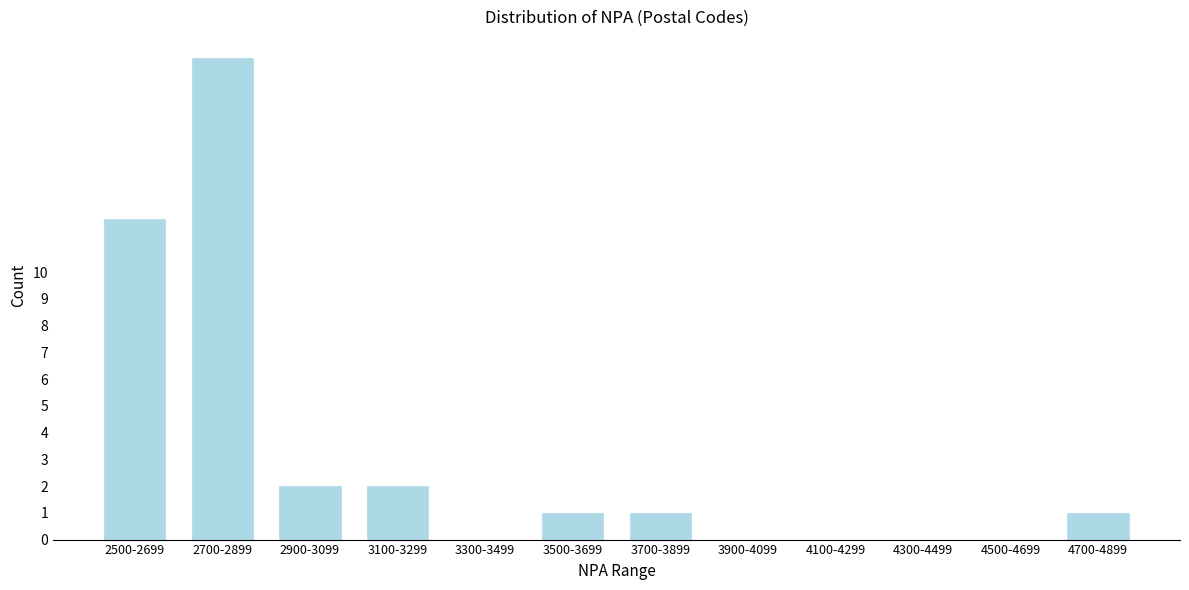

Reading left to right, transcribe all the data shown in this chart.

2500-2699=12	2700-2899=18	2900-3099=2	3100-3299=2	3300-3499=0	3500-3699=1	3700-3899=1	3900-4099=0	4100-4299=0	4300-4499=0	4500-4699=0	4700-4899=1